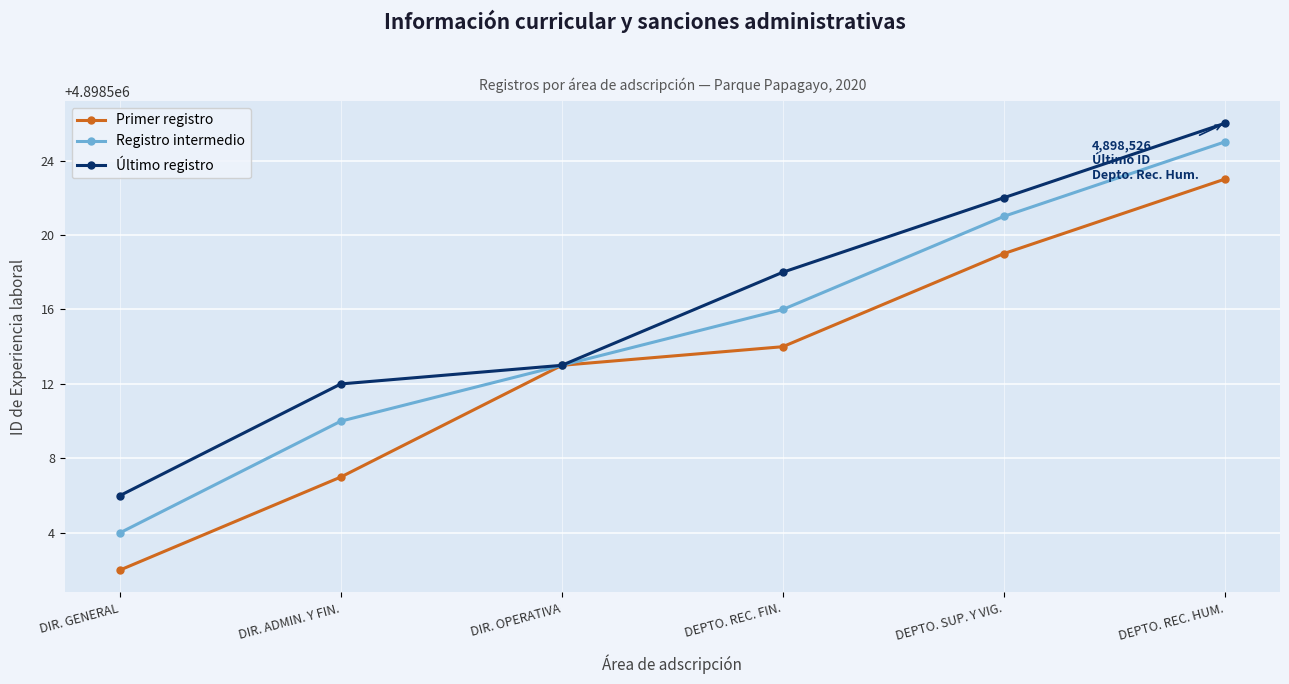

What is the greatest value displayed?

4898526